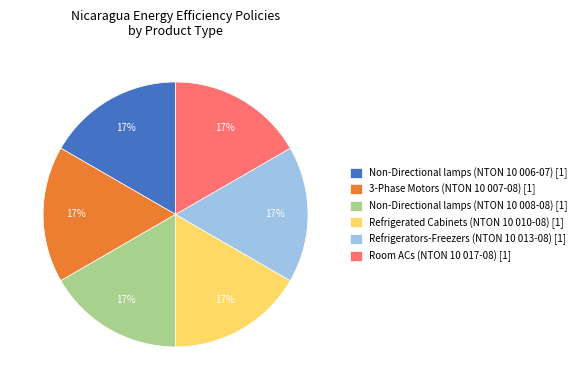

To the nearest percent, what percentage of the pie is Room ACs (NTON 10 017-08) [1]?

17%